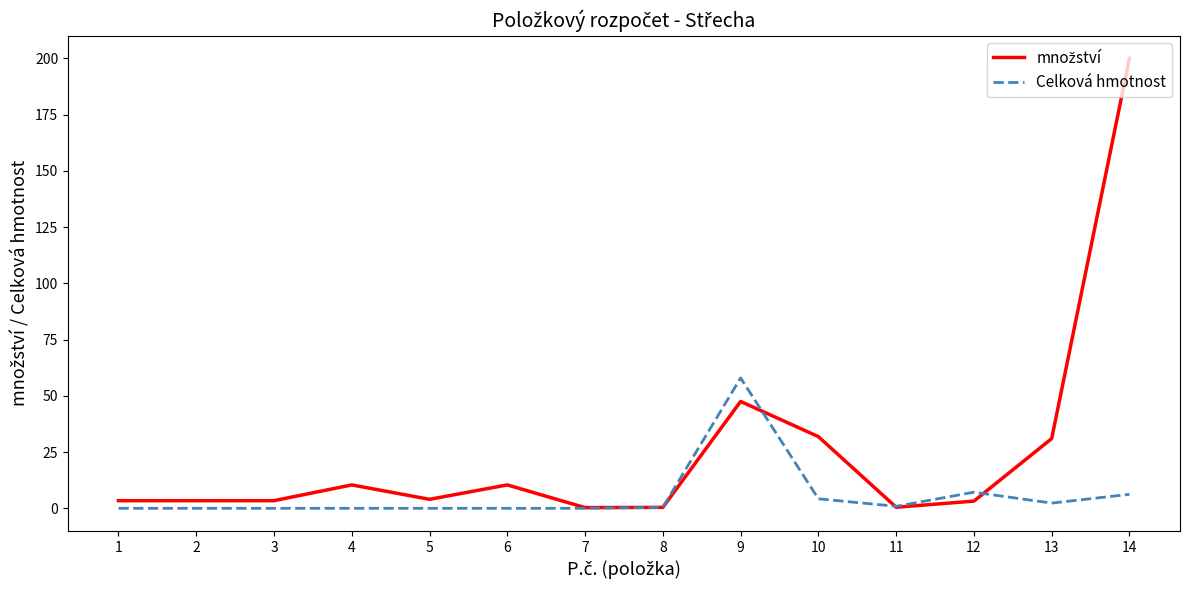

What is the total value across all series at 4?

10.4